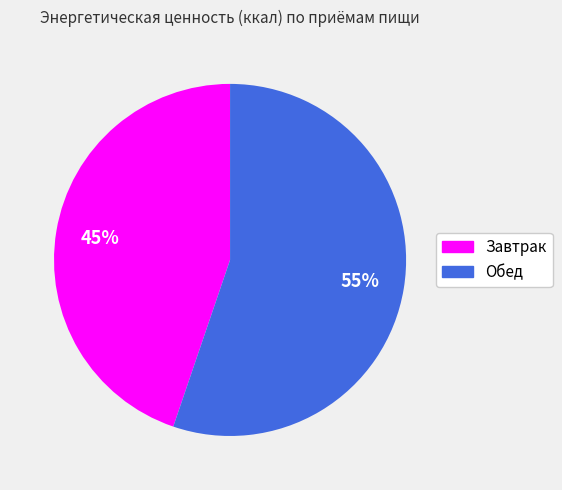

Which slice represents more than half of the pie?

Обед